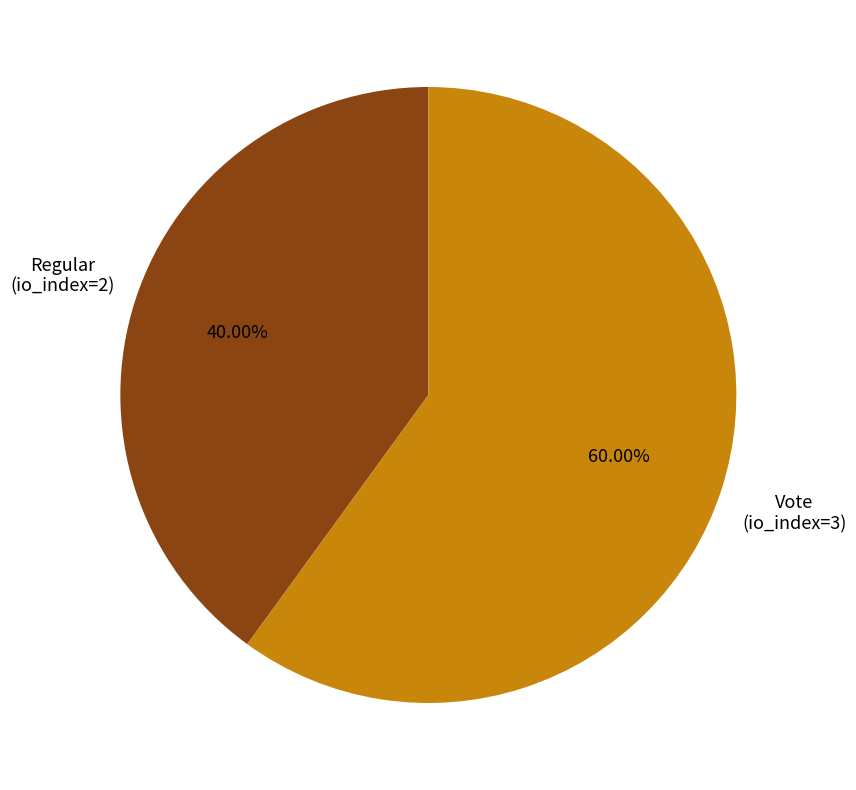

Is there any slice that represents more than half of the pie?

Yes